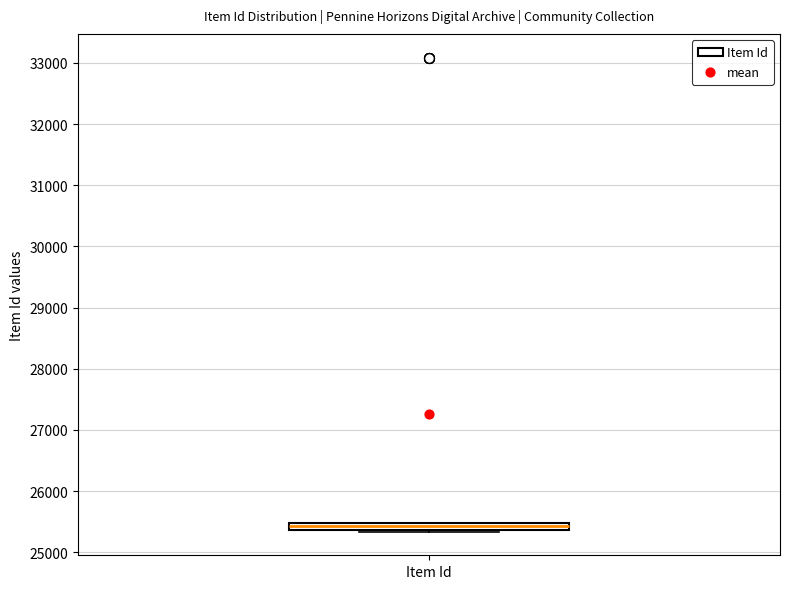

Where is the upper edge of the box for Item Id on the y-axis? The values are not printed on the chart, so give them approximately, as read against the axis.

25500